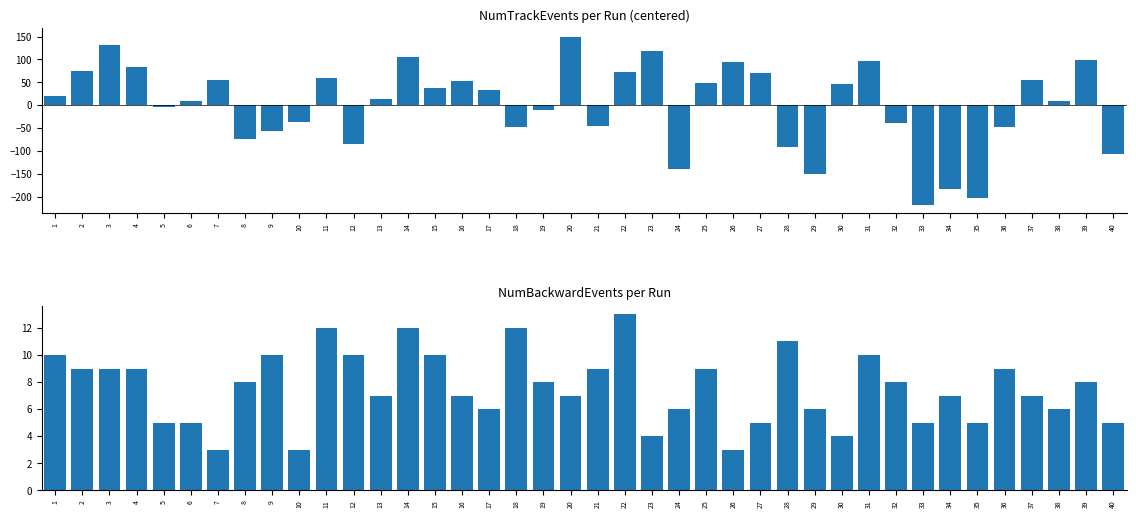

Rank the categories by NumTrackEvents value from lowest to highest.

33, 35, 34, 29, 24, 40, 28, 12, 8, 9, 36, 18, 21, 32, 10, 19, 5, 6, 38, 13, 1, 17, 15, 30, 25, 16, 7, 37, 11, 27, 22, 2, 4, 26, 31, 39, 14, 23, 3, 20